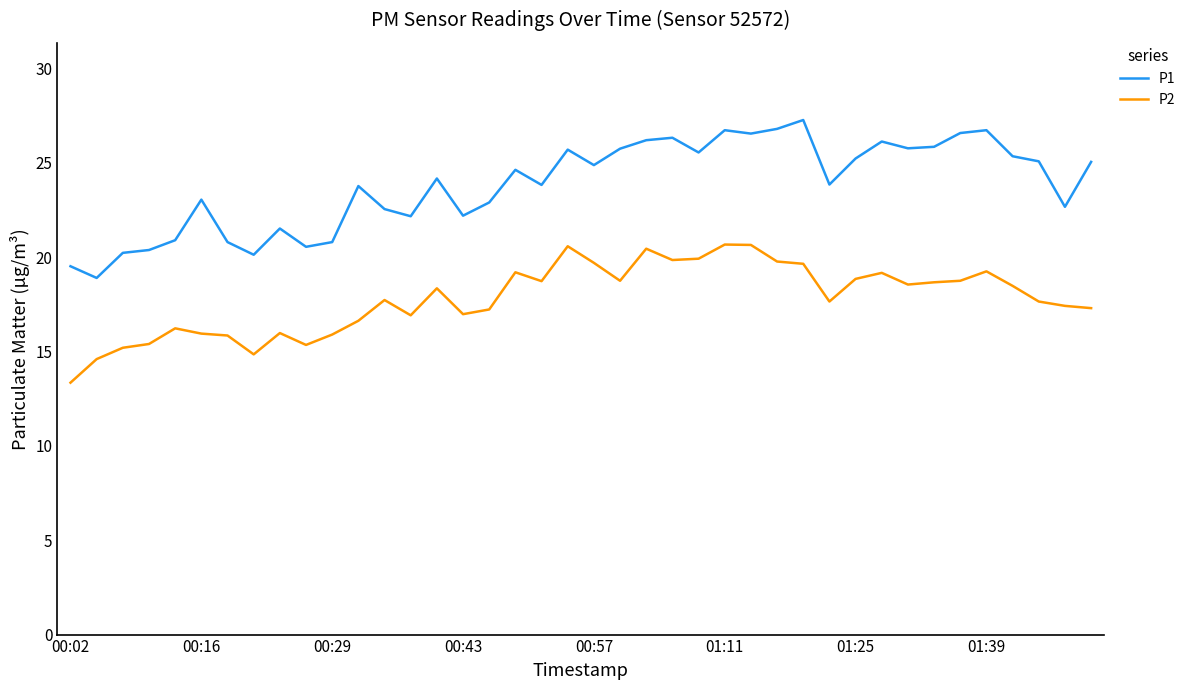

Which series has the largest total across all categories?

P1